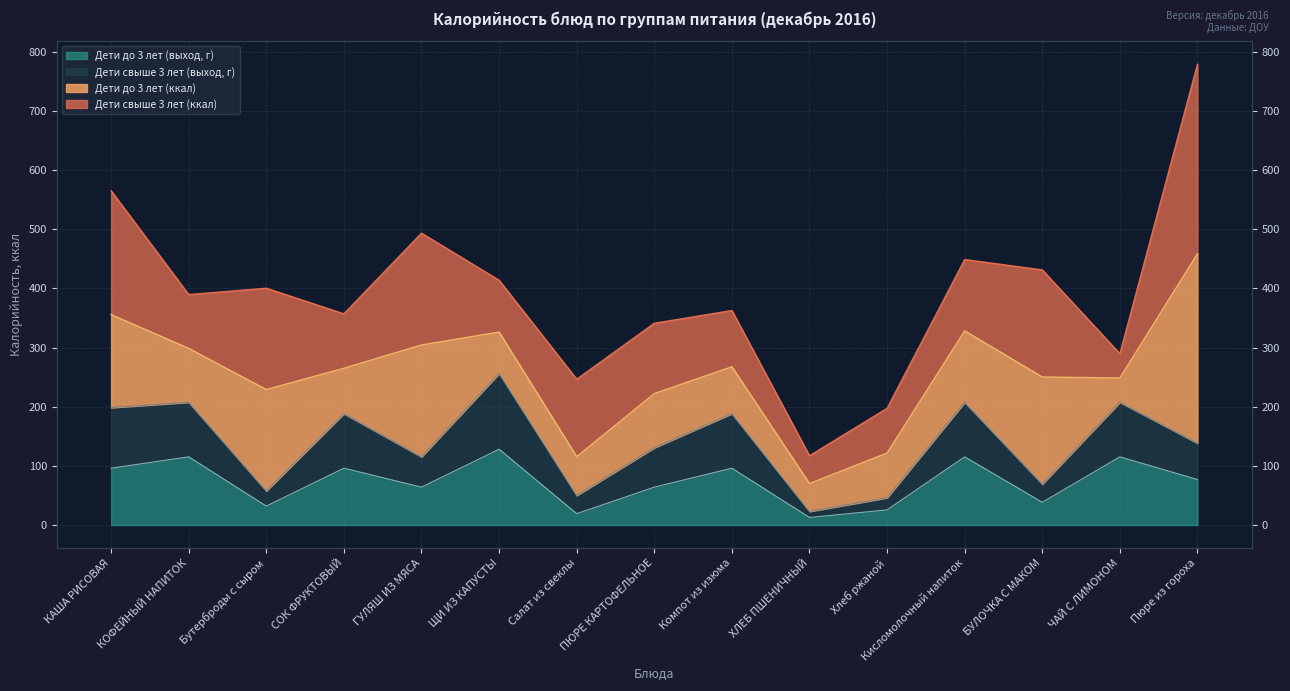

Between ХЛЕБ ПШЕНИЧНЫЙ and Кисломолочный напиток, which is larger?

Кисломолочный напиток